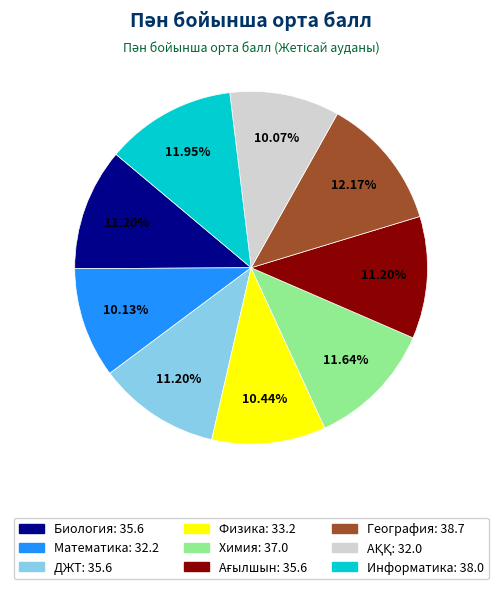

Does Физика account for over 50% of the chart?

No